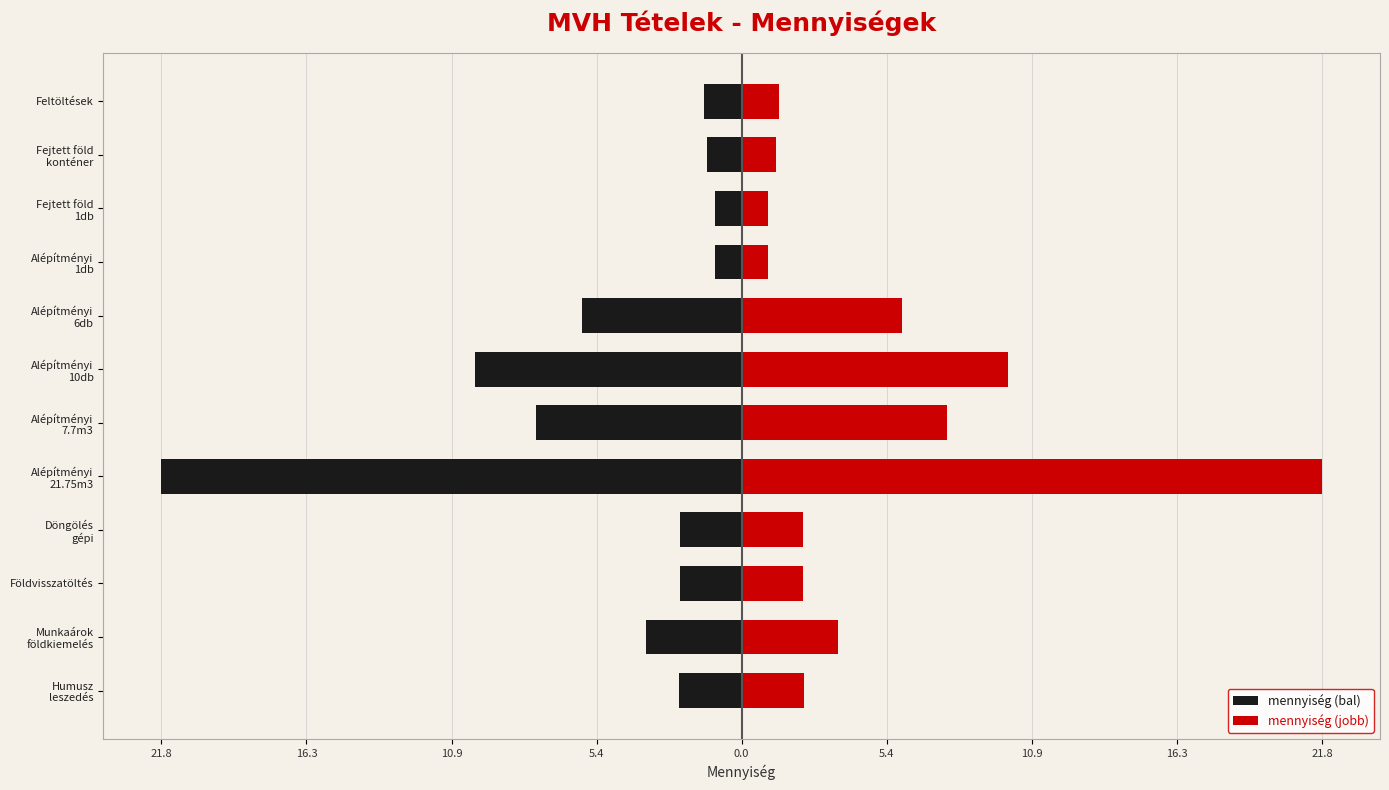

What are all the series names shown in the legend?

mennyiség (bal), mennyiség (jobb)